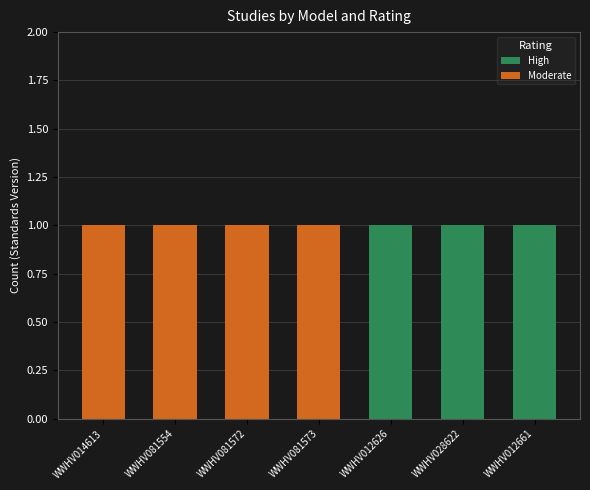

Are the bars horizontal?

No